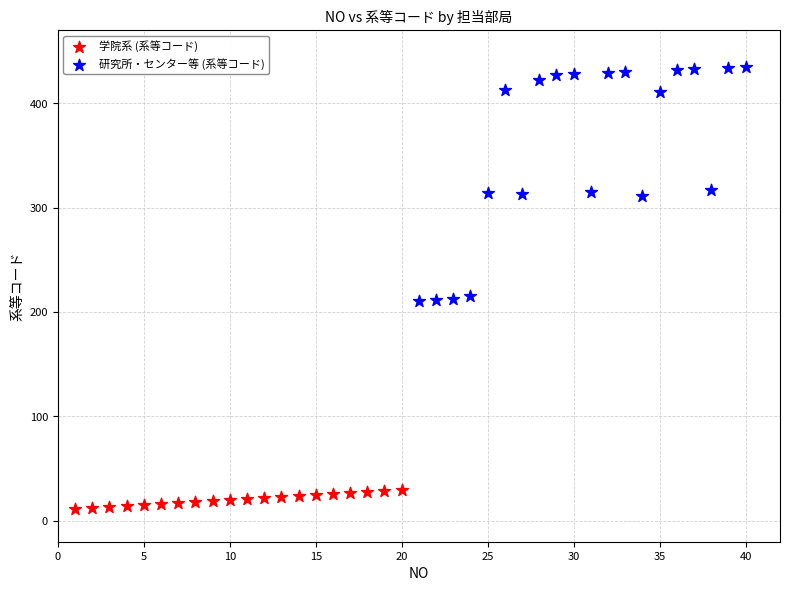

Which series has the widest spread of Y values?

研究所・センター等 (系等コード)